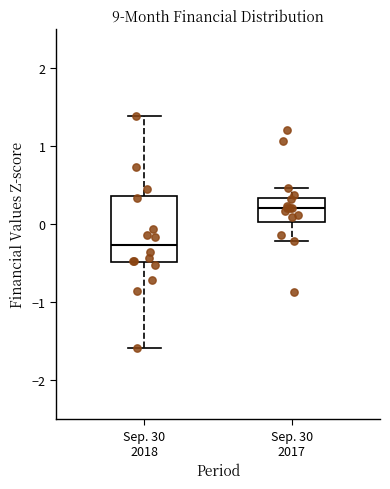

Which box has the lowest median line?

Sep. 30 2018